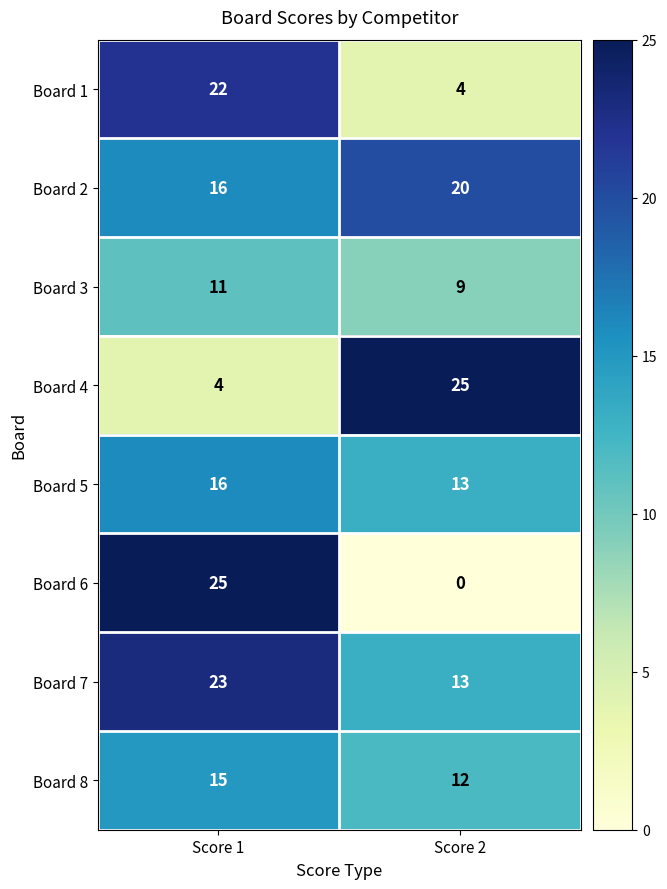

Reading left to right, list all the values displayed in this chart.

Board 1: 22	4
Board 2: 16	20
Board 3: 11	9
Board 4: 4	25
Board 5: 16	13
Board 6: 25	0
Board 7: 23	13
Board 8: 15	12